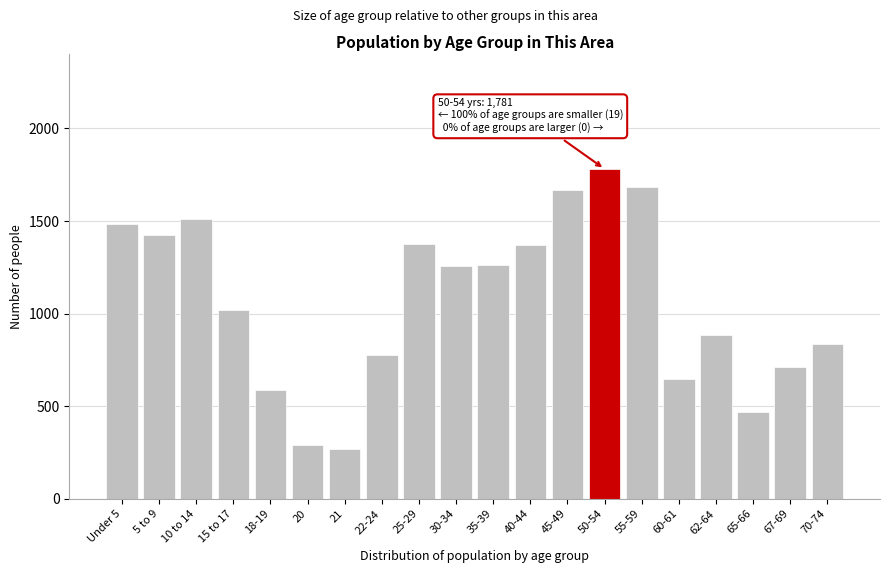

Between Under 5 and 20, which is larger?

Under 5